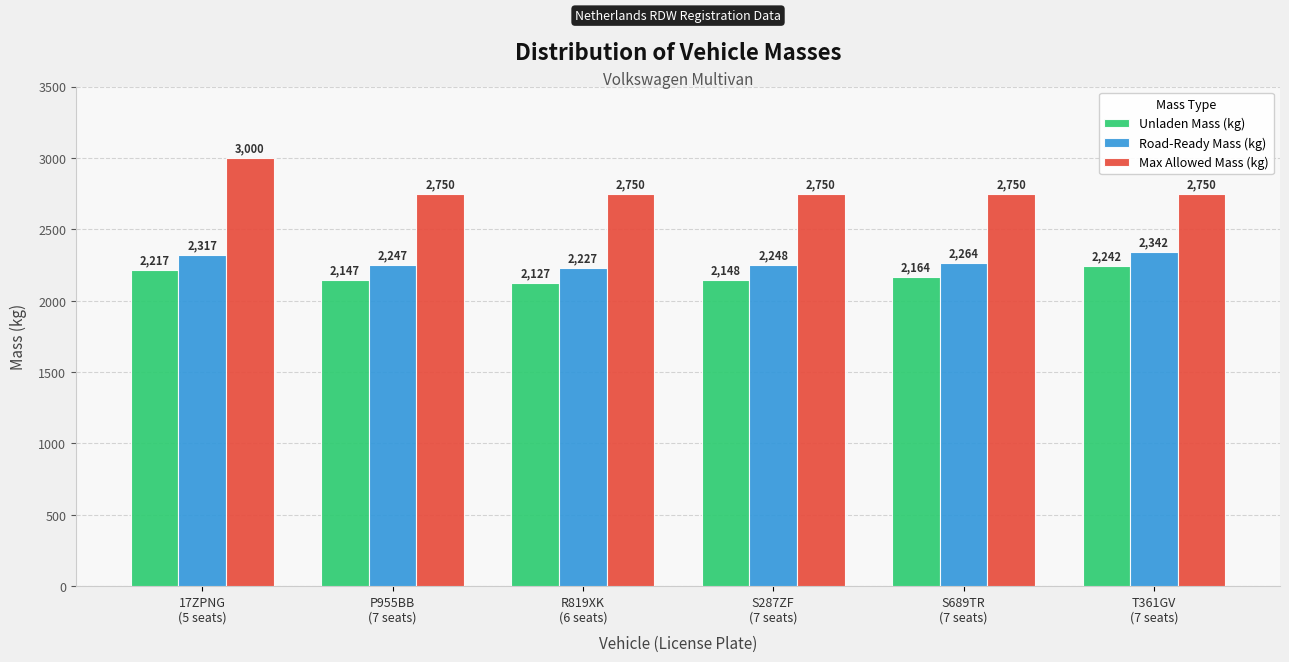

What is the minimum value shown in the chart?

2127